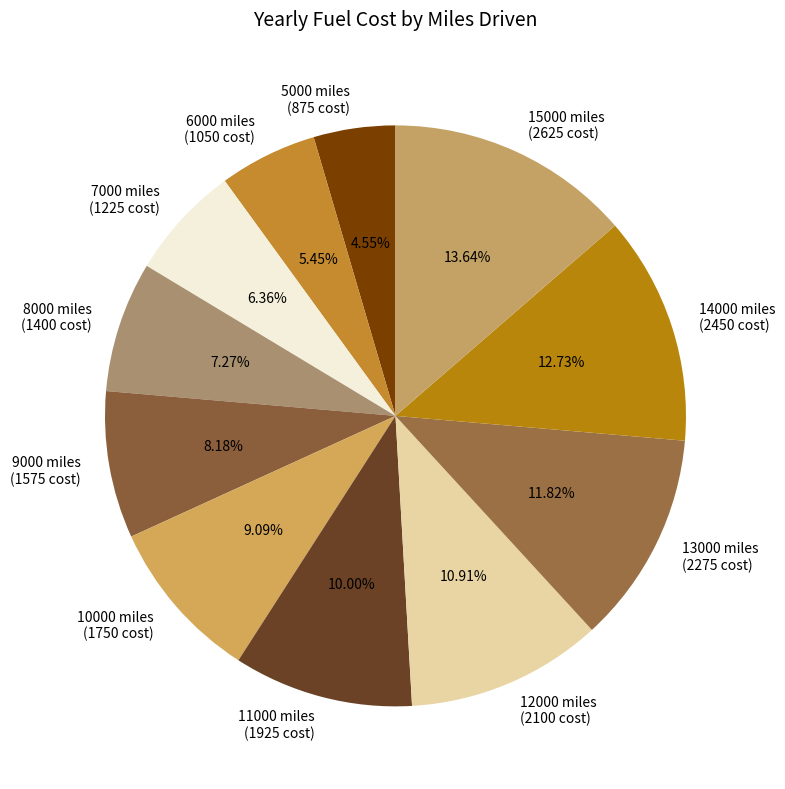

Does 6000 represent more than half of the total?

No